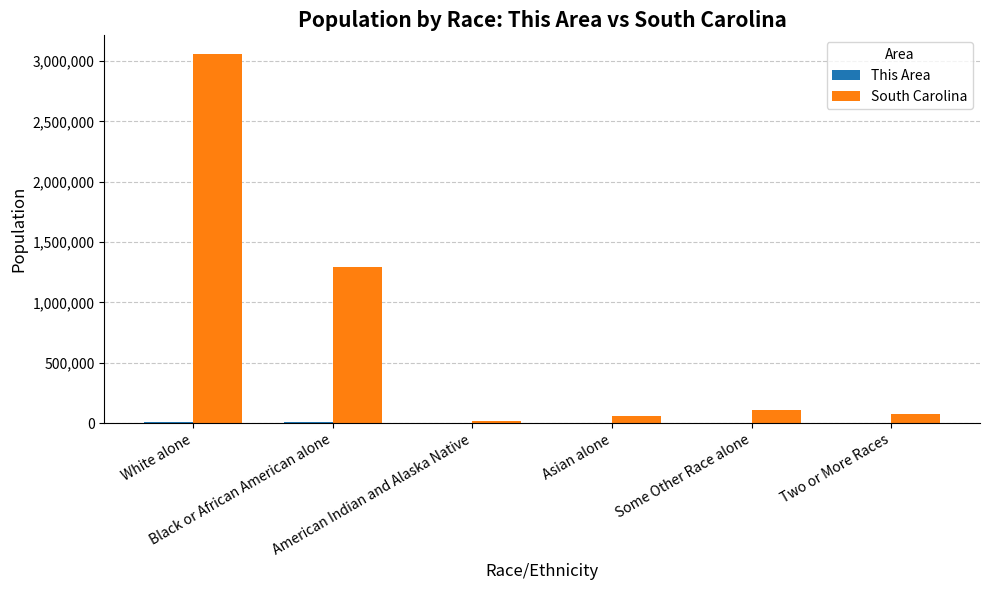

Which series has the largest total across all categories?

South Carolina